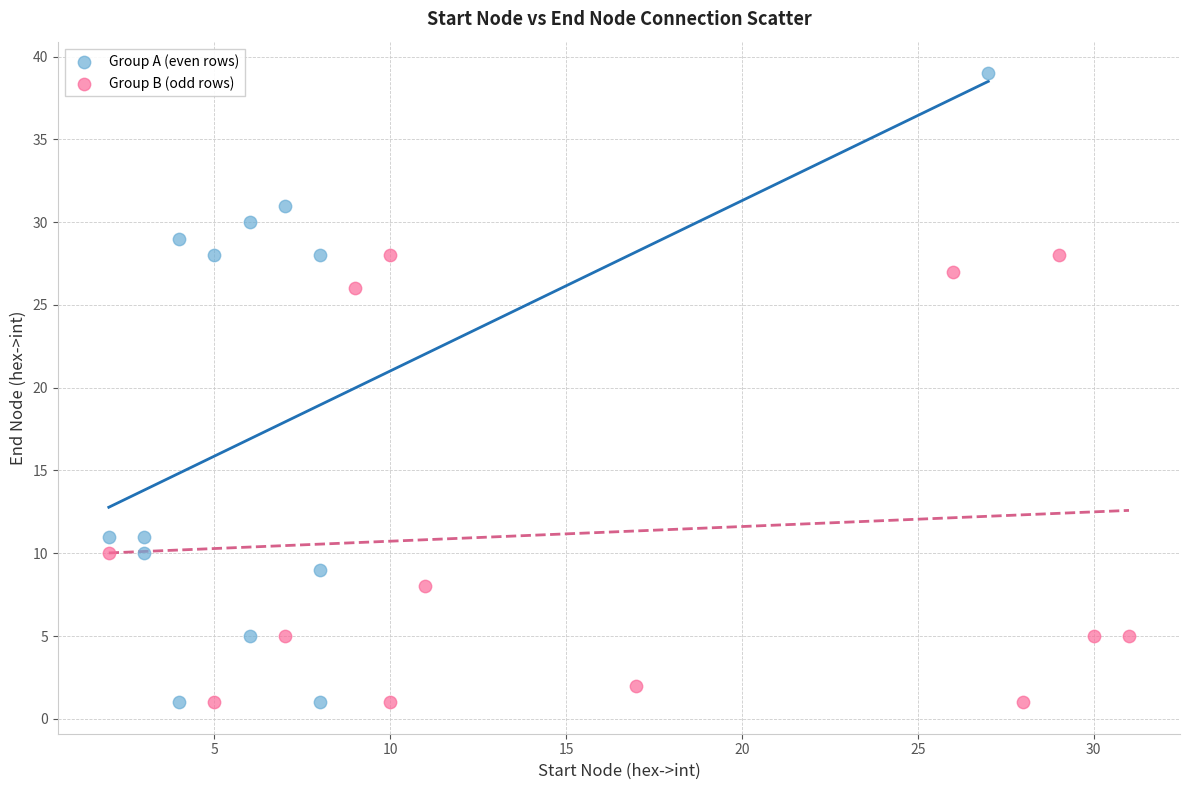

Which series has the widest spread of Y values?

Group A (even rows)